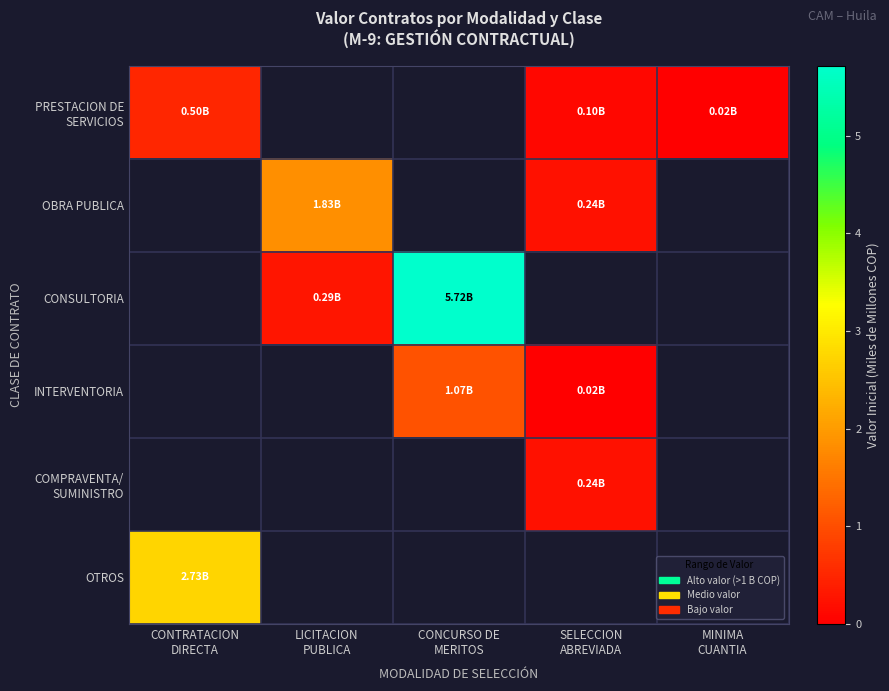

Which series changed the most between CONCURSO DE MERITOS and SELECCION ABREVIADA?

CONSULTORIA